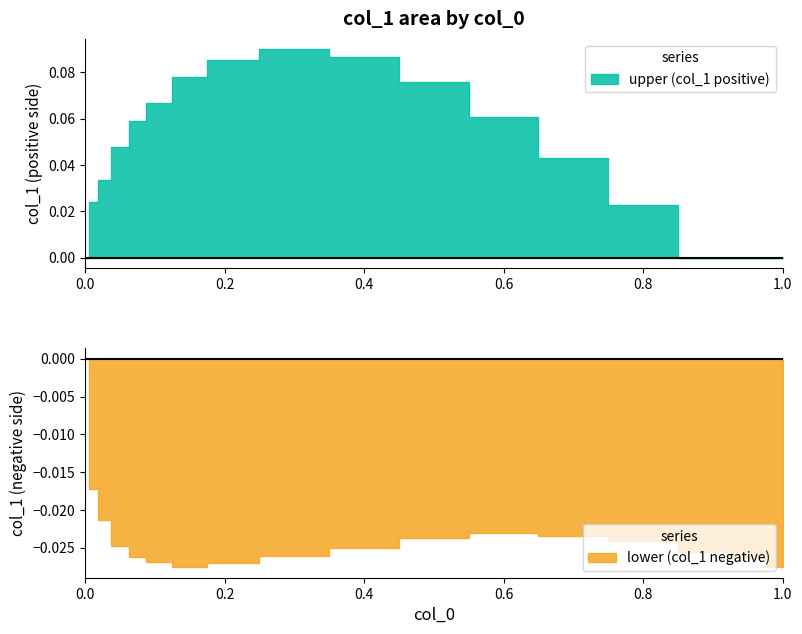

Between 12 and 8, which is larger?

8